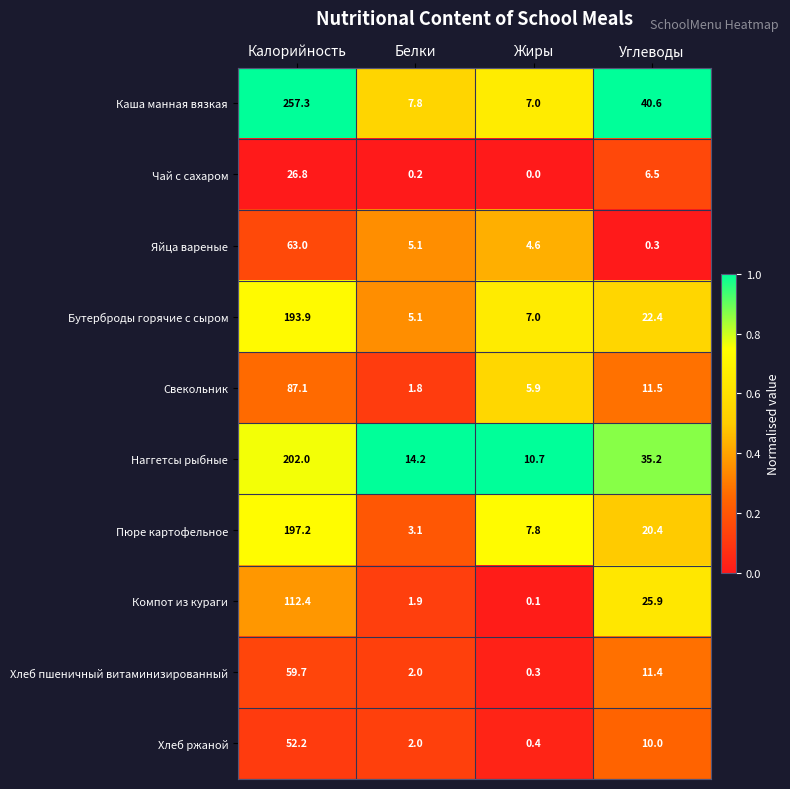

The Бутерброды горячие с сыром series shows 35.7 at Углеводы. True or false?

False